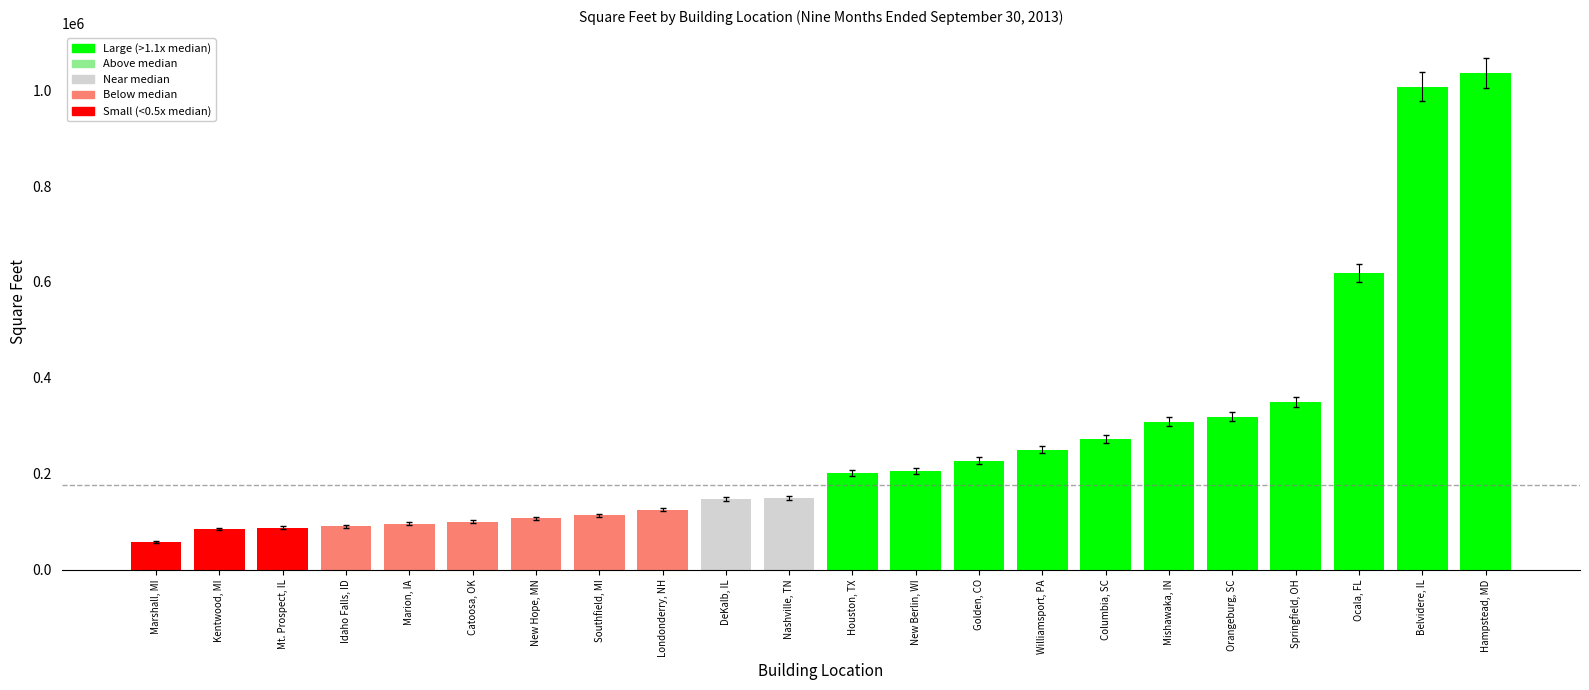

What is the sum of all values?

5955086